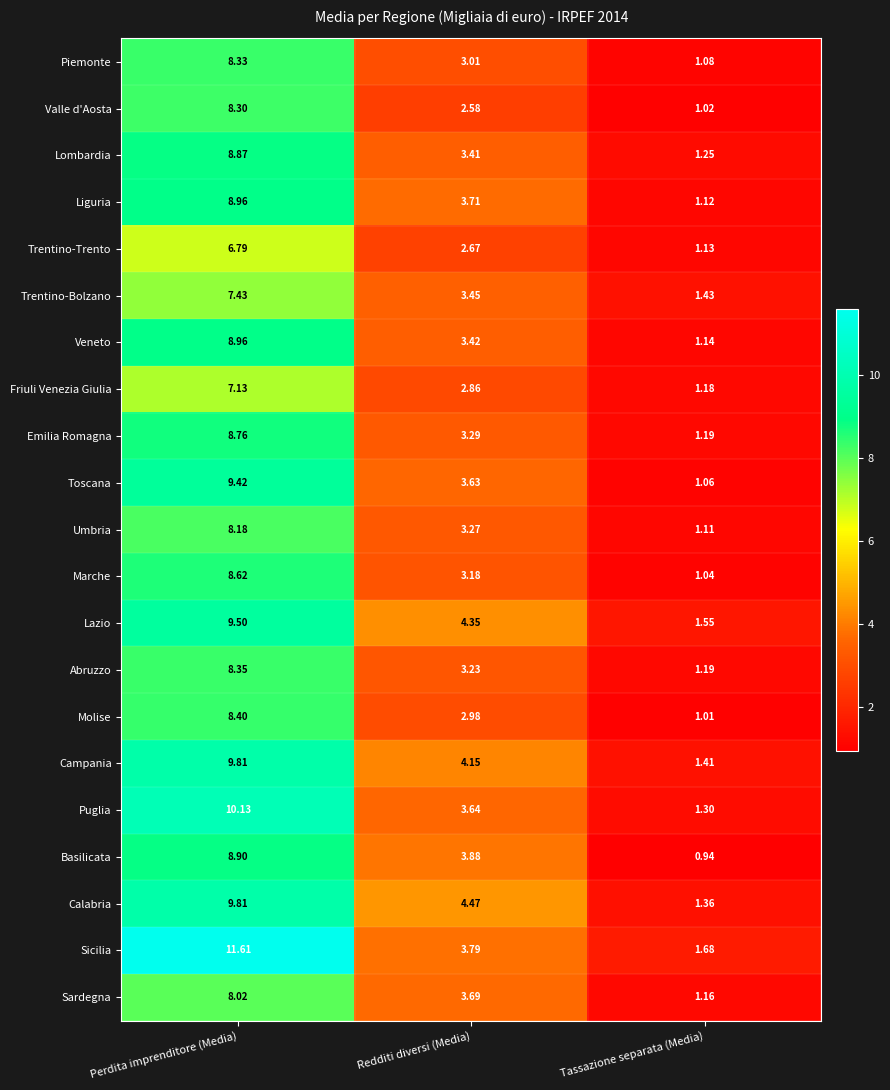

Which series has the largest total across all categories?

Sicilia